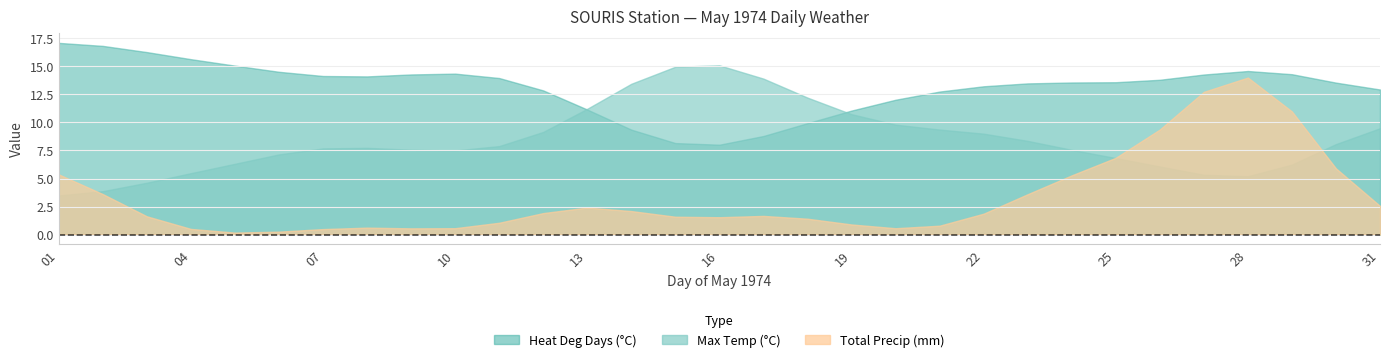

How many lines are shown in the chart?

3